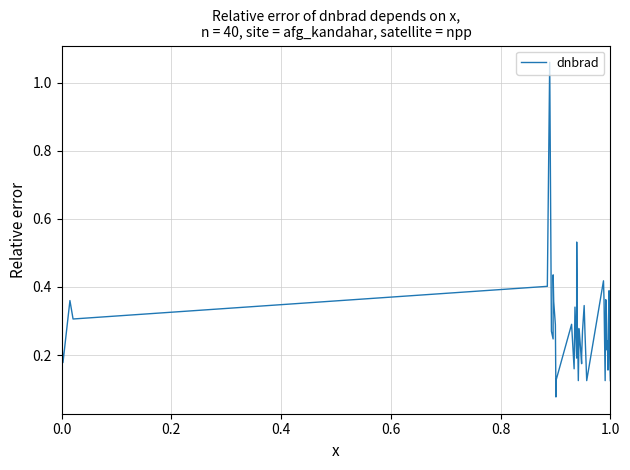

True or false: there are more than 1 points higher than both neighbors.

True